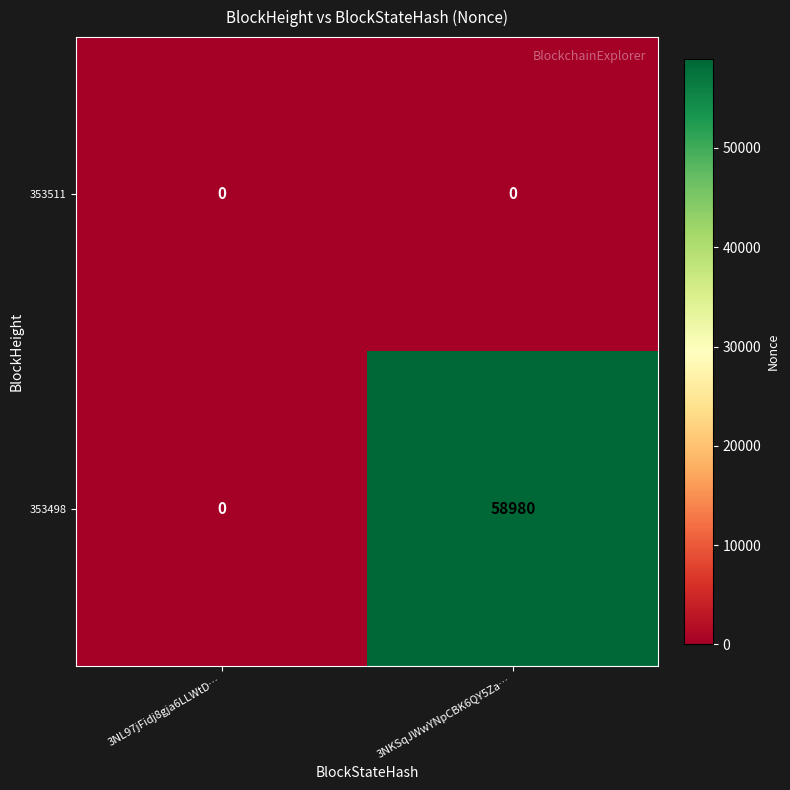

Reading left to right, list all the values displayed in this chart.

353511: 0	0
353498: 0	58980